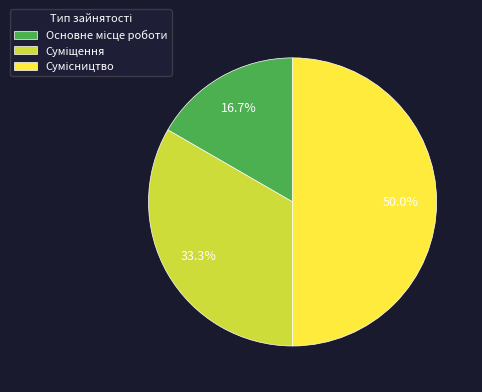

How many segments does this pie chart have?

3